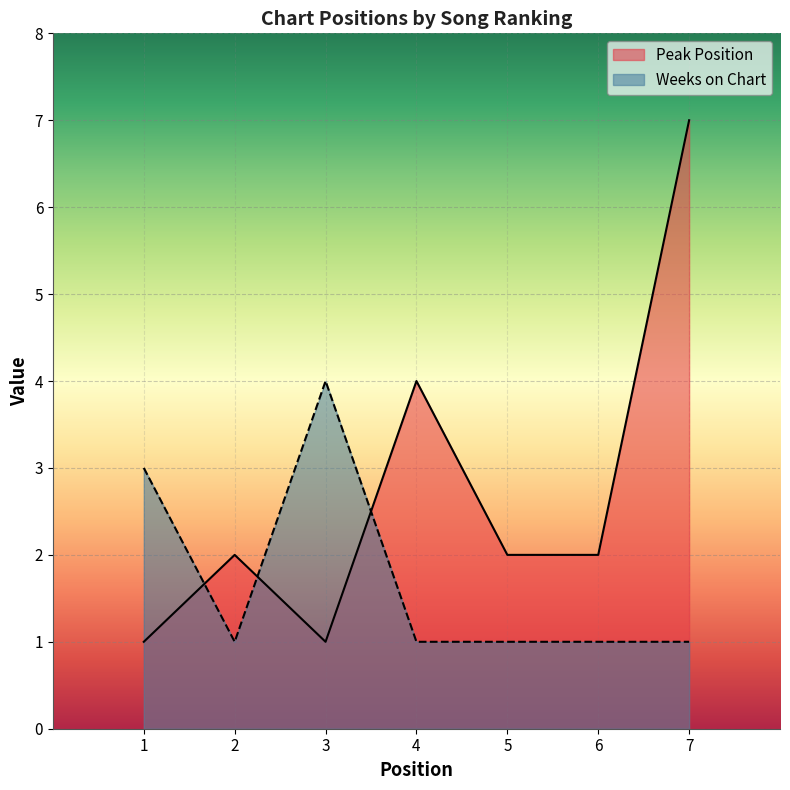

Is the value of Peak Position at 2 greater than the value of Weeks on Chart at 5?

Yes